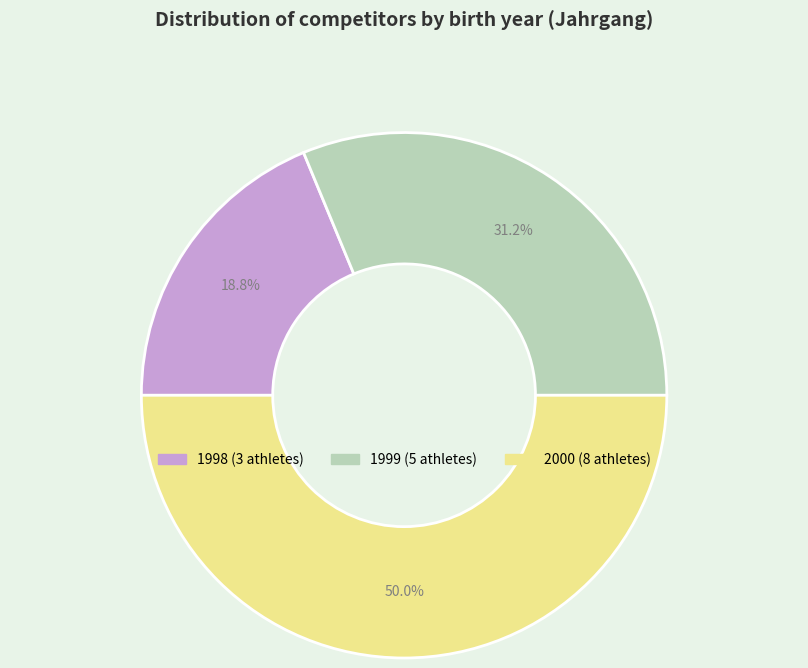

How many segments does this pie chart have?

3